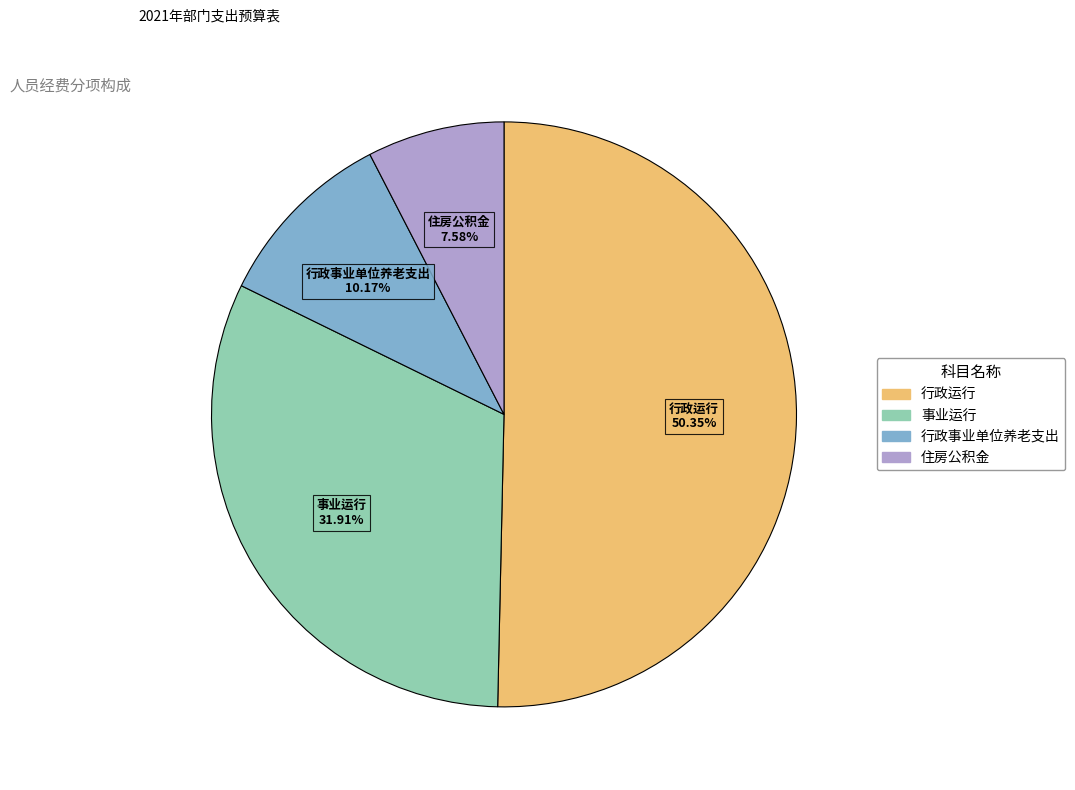

Is there a majority slice in this chart?

Yes